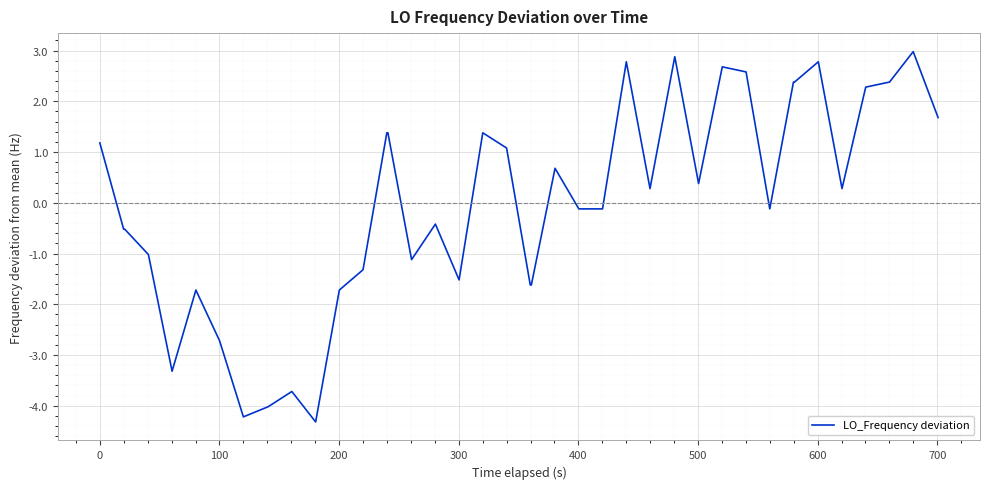

Reading left to right, transcribe all the data shown in this chart.

1.2	-0.5	-0.5	-1.0	-3.3	-1.7	-2.7	-4.2	-4.0	-3.7	-4.3	-1.7	-1.3	1.4	1.4	-1.1	-0.4	-1.5	1.4	1.1	-1.6	-1.6	0.7	-0.1	-0.1	2.8	0.3	2.9	0.4	2.7	2.6	-0.1	2.4	2.4	2.8	0.3	2.3	2.4	3.0	1.7